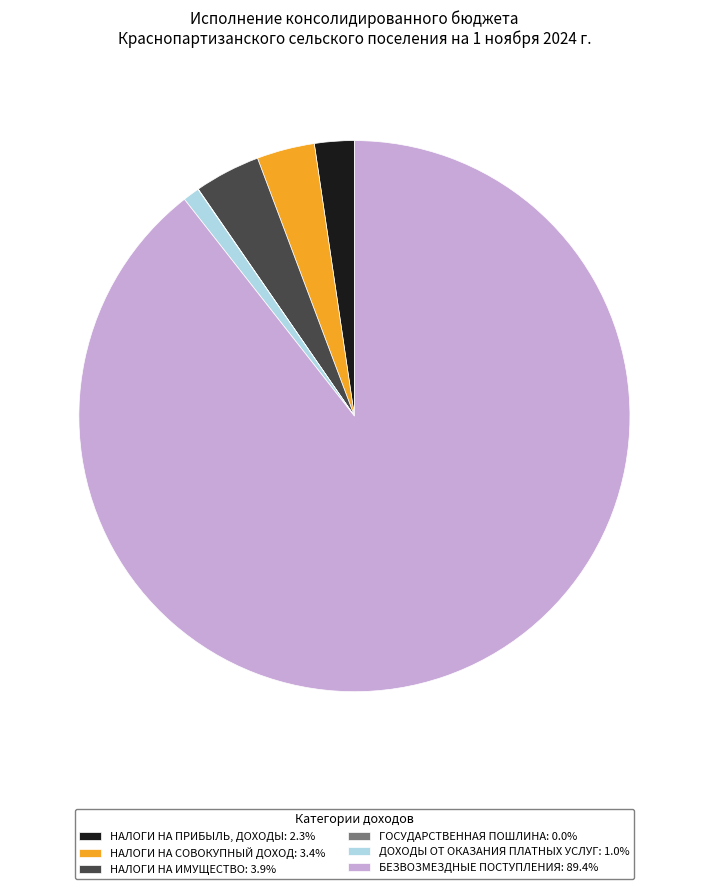

What is the ratio of the value at НАЛОГИ НА ИМУЩЕСТВО: 3.9% to the value at НАЛОГИ НА ПРИБЫЛЬ, ДОХОДЫ: 2.3%?

1.7